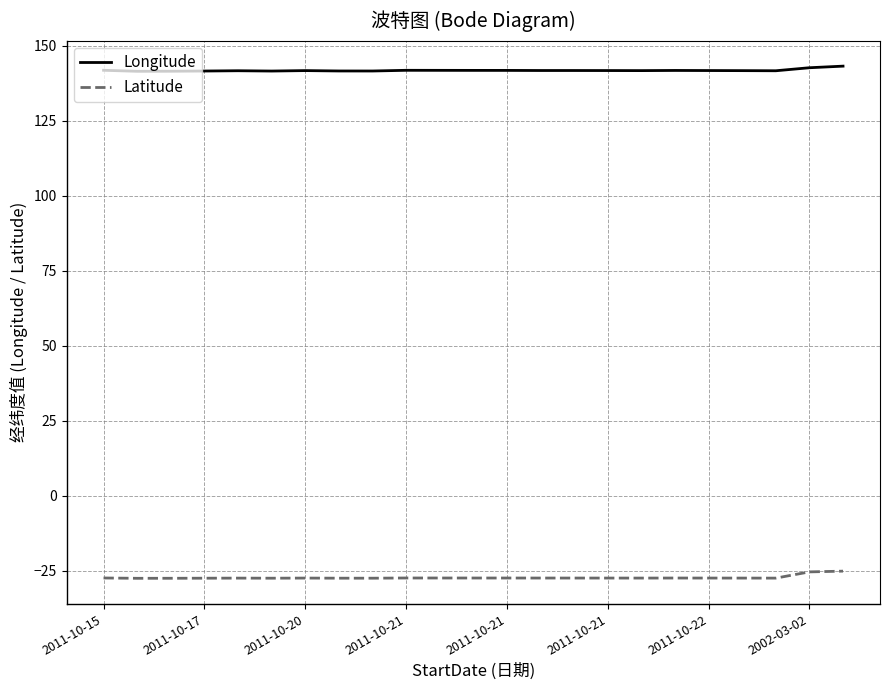

How many lines are shown in the chart?

2